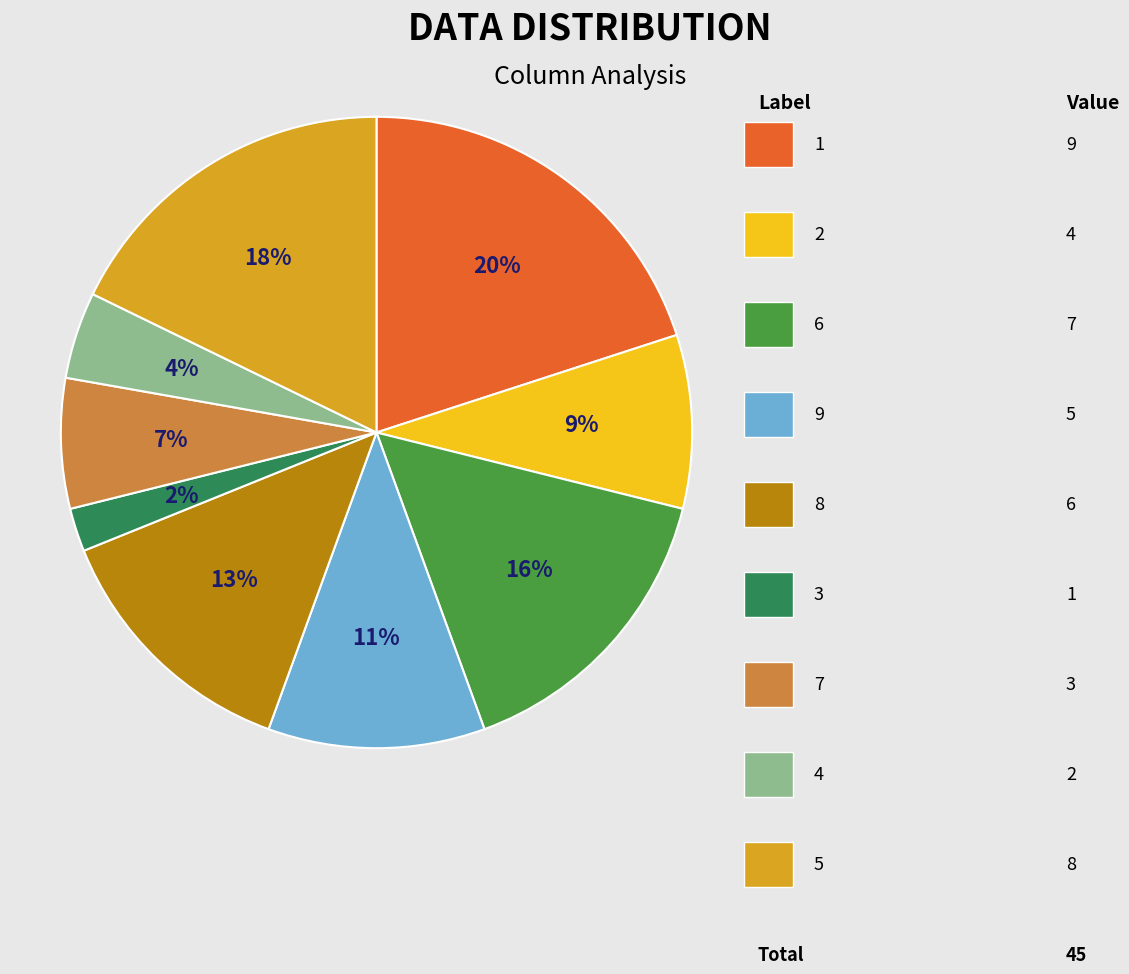

To the nearest percent, what is the difference between the largest and smallest slice percentages?

18%